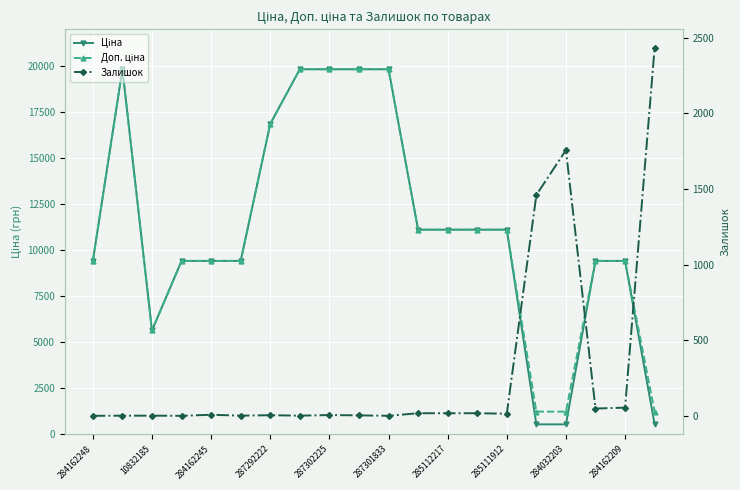

Is it true that Залишок equals 54.0 at 284162209?

True